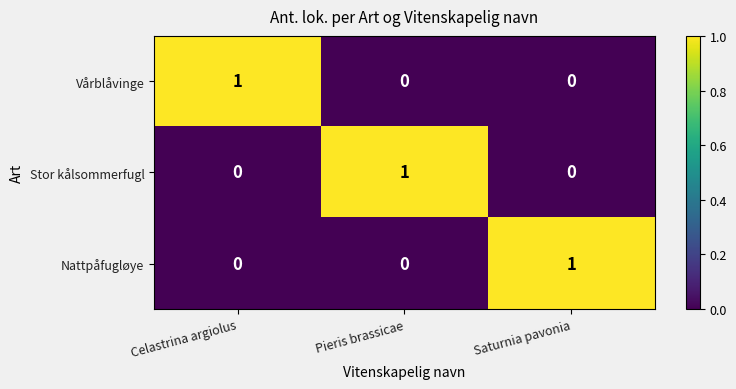

Reading left to right, extract all data points from this chart.

Vårblåvinge: 1	0	0
Stor kålsommerfugl: 0	1	0
Nattpåfugløye: 0	0	1